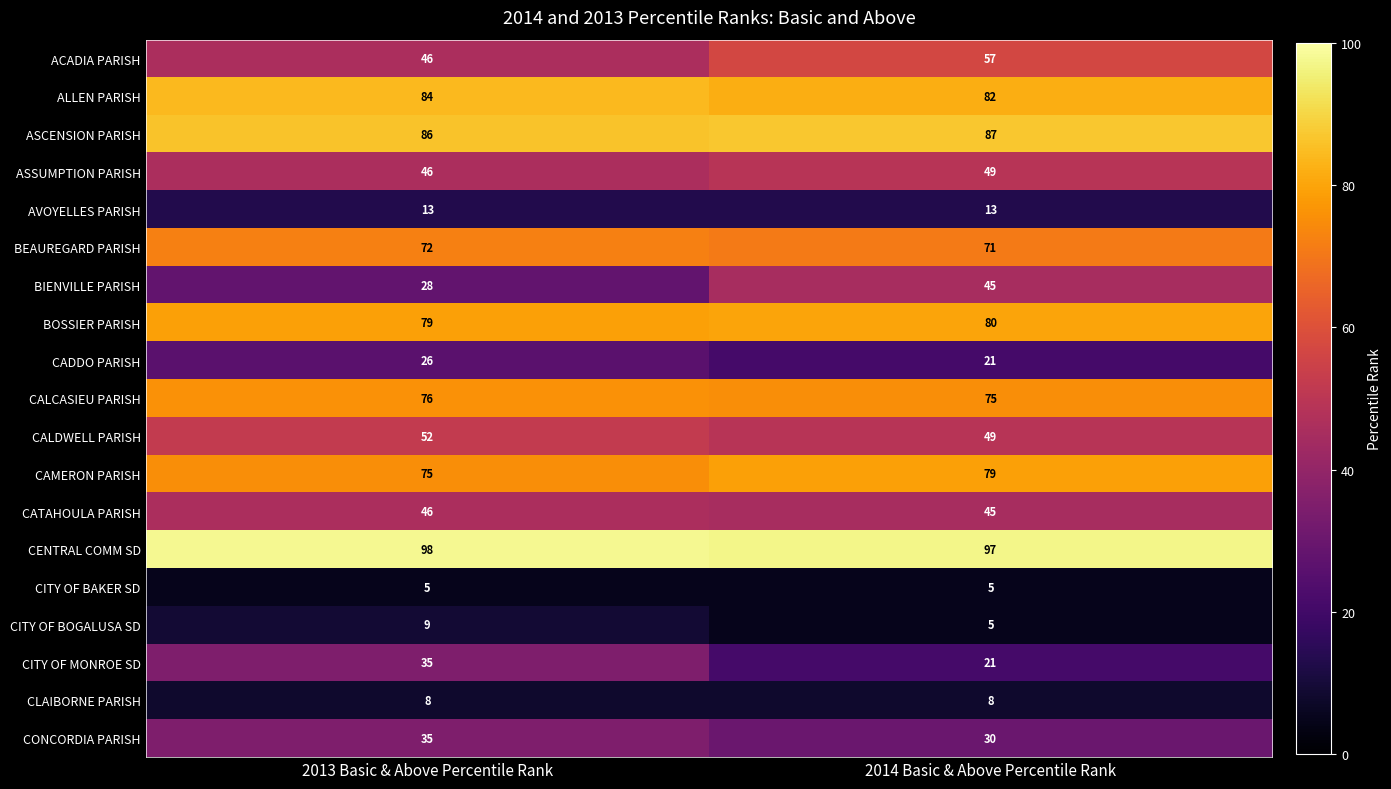

Is it true that CITY OF BAKER SD equals 5 at 2013 Basic & Above Percentile Rank?

True